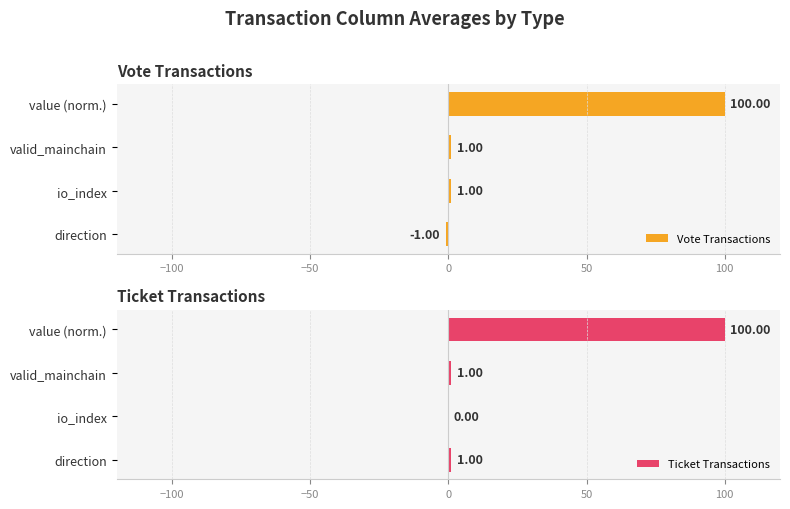

What is the sum of all Ticket Transactions values?

102